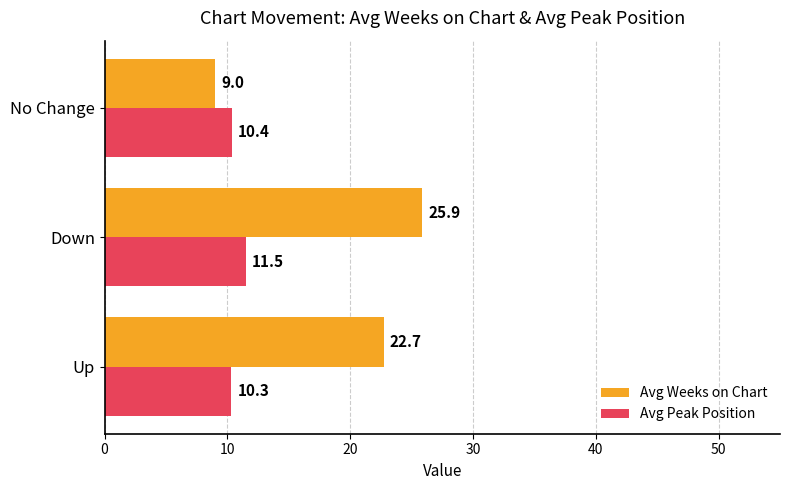

Rank the categories by Avg Weeks on Chart value from highest to lowest.

Down, Up, No Change